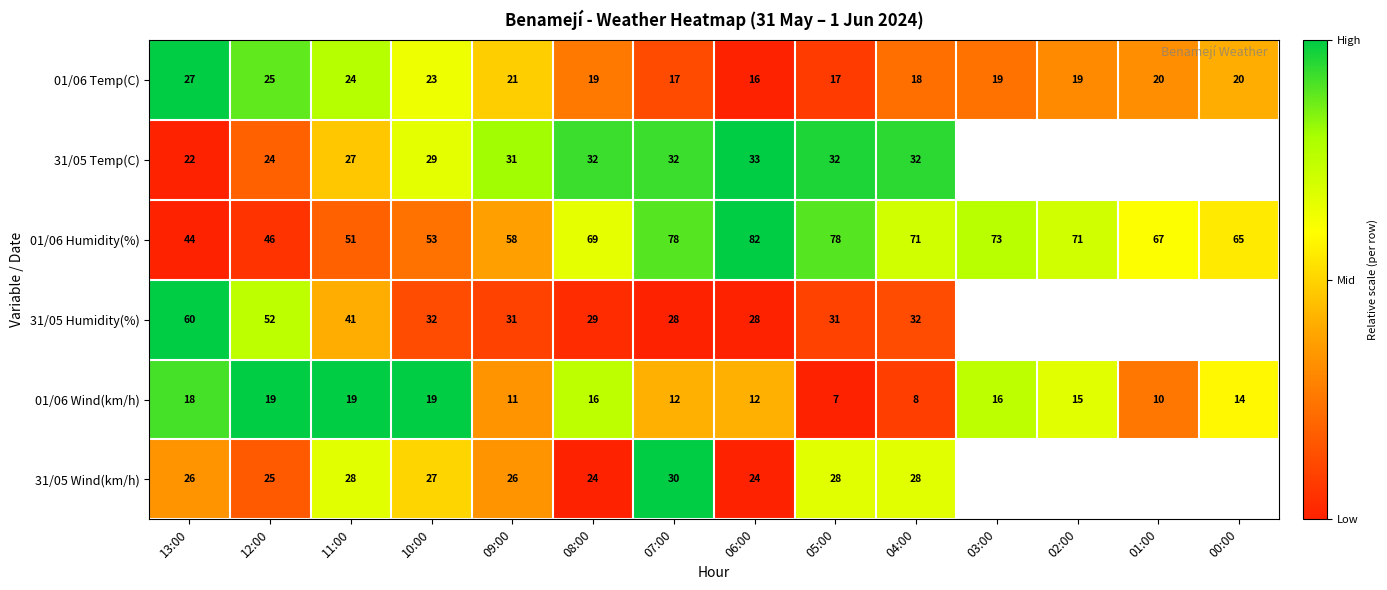

What is the total value across all series at 12:00?

191